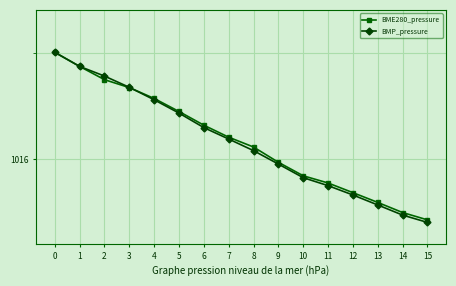

What are all the series names shown in the legend?

BME280_pressure, BMP_pressure